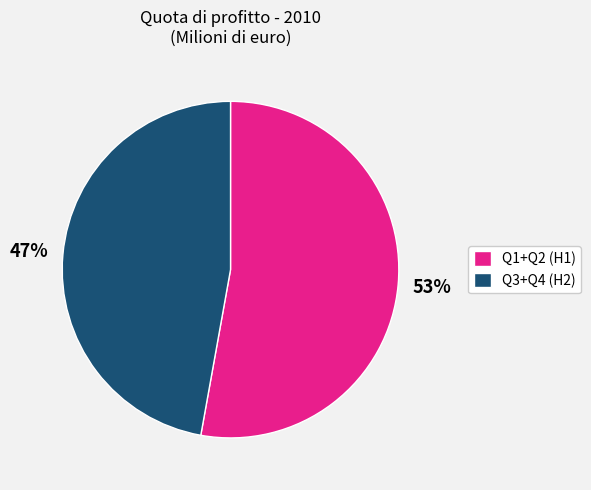

Combined, do Q3+Q4 (H2) and Q1+Q2 (H1) account for over 50%?

Yes